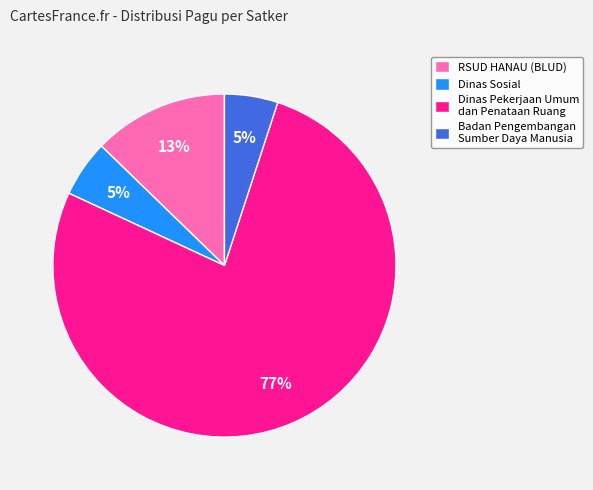

To the nearest percent, what is the combined percentage of Dinas Sosial and RSUD HANAU (BLUD)?

18%